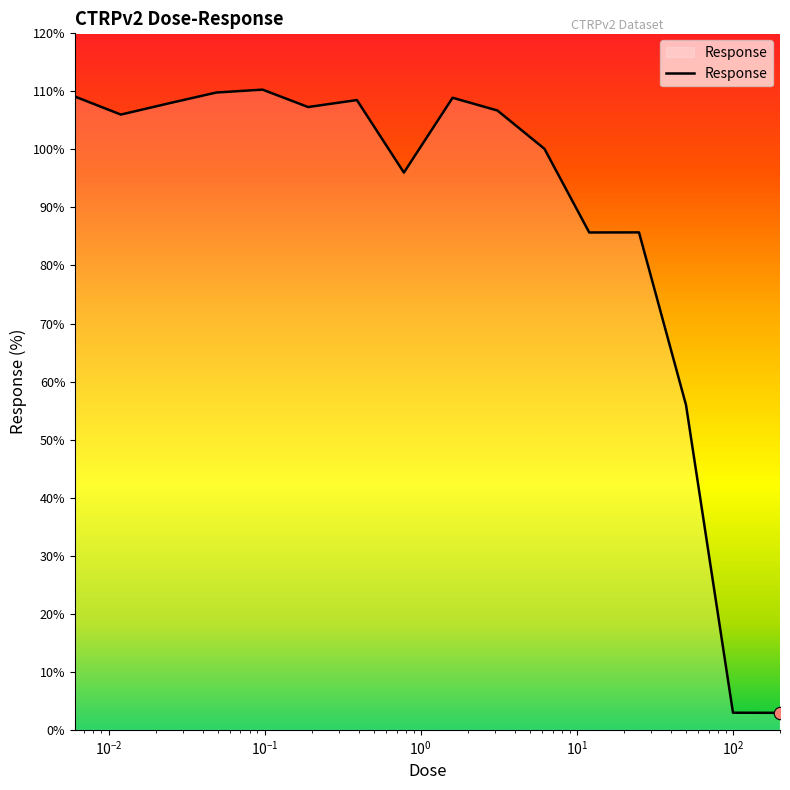

What is the difference between the maximum and minimum values?

107.4